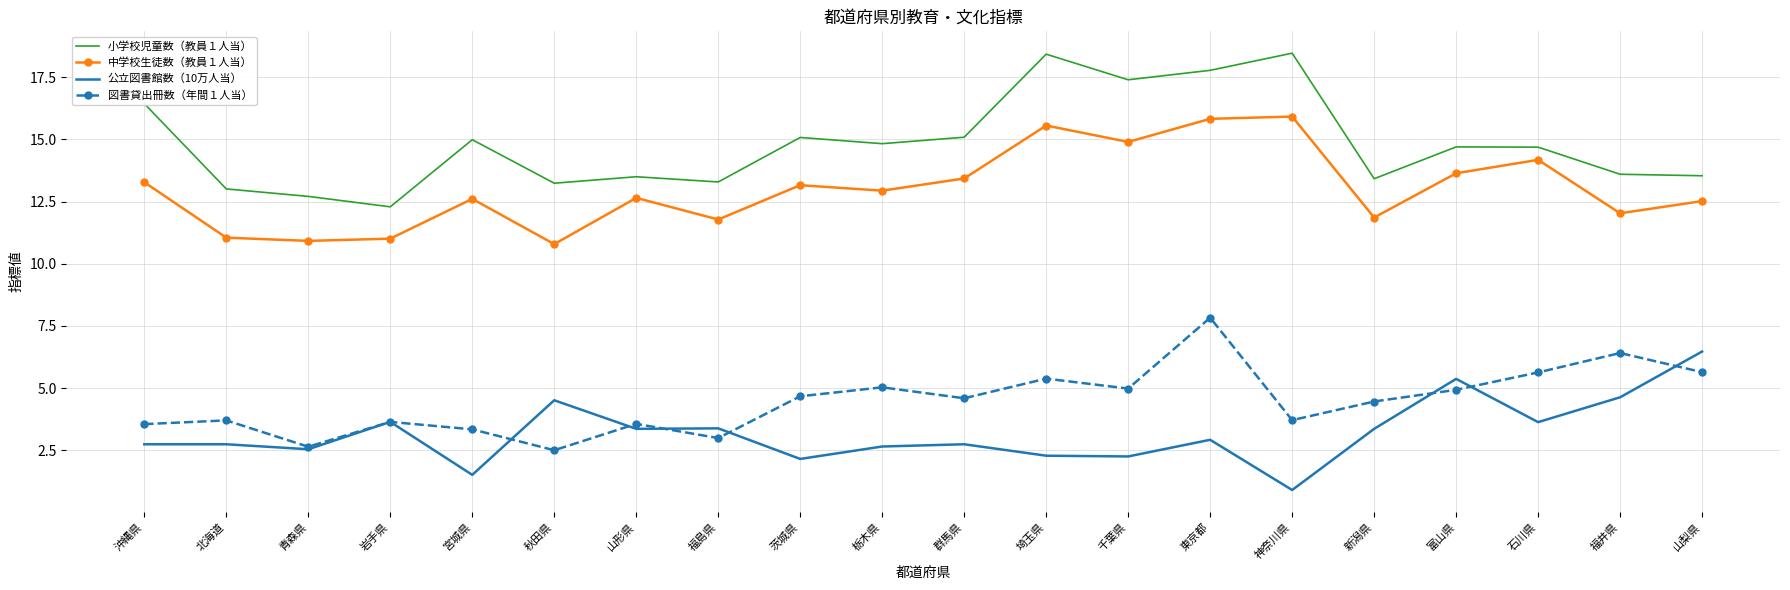

What is the difference between the maximum and minimum values in the 図書貸出冊数（年間１人当） series?

5.3